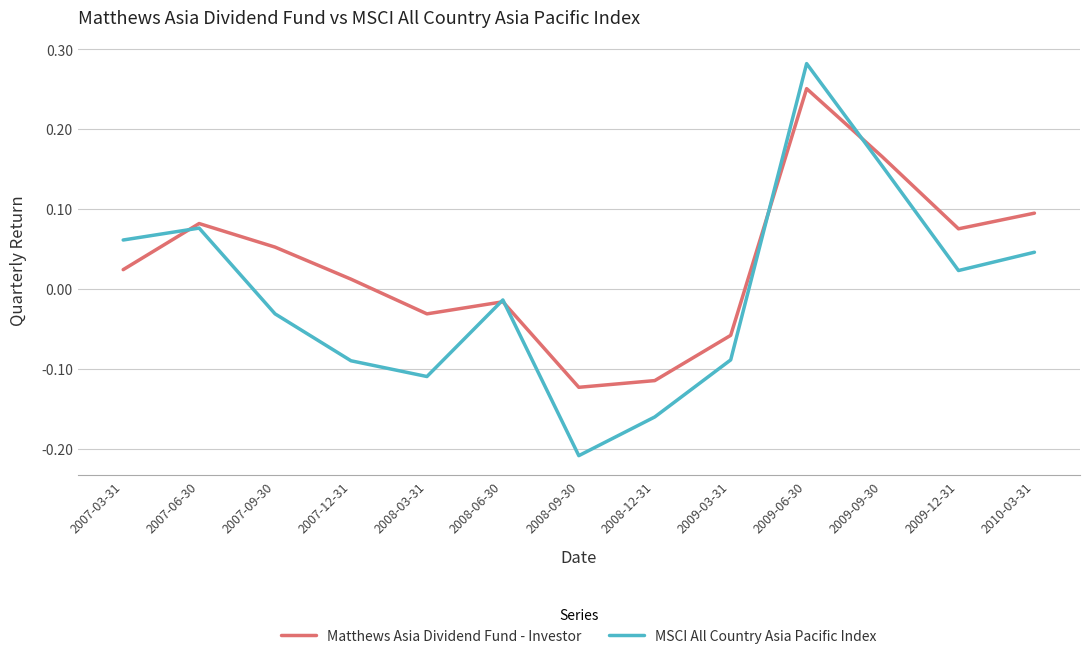

What are all the series names shown in the legend?

Matthews Asia Dividend Fund - Investor, MSCI All Country Asia Pacific Index